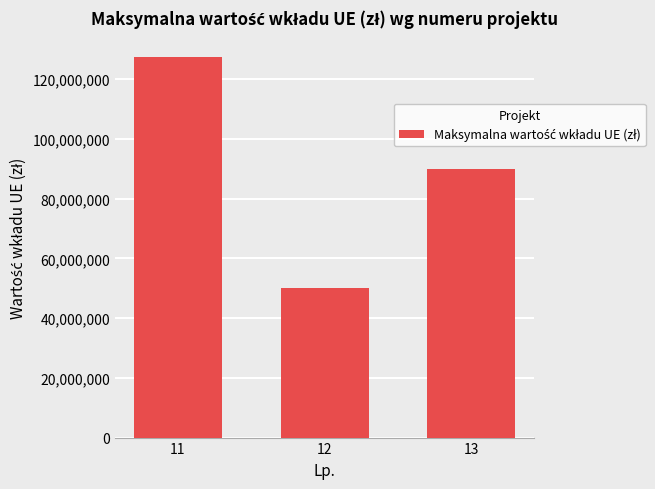

Read the value at 13.

89837398.0